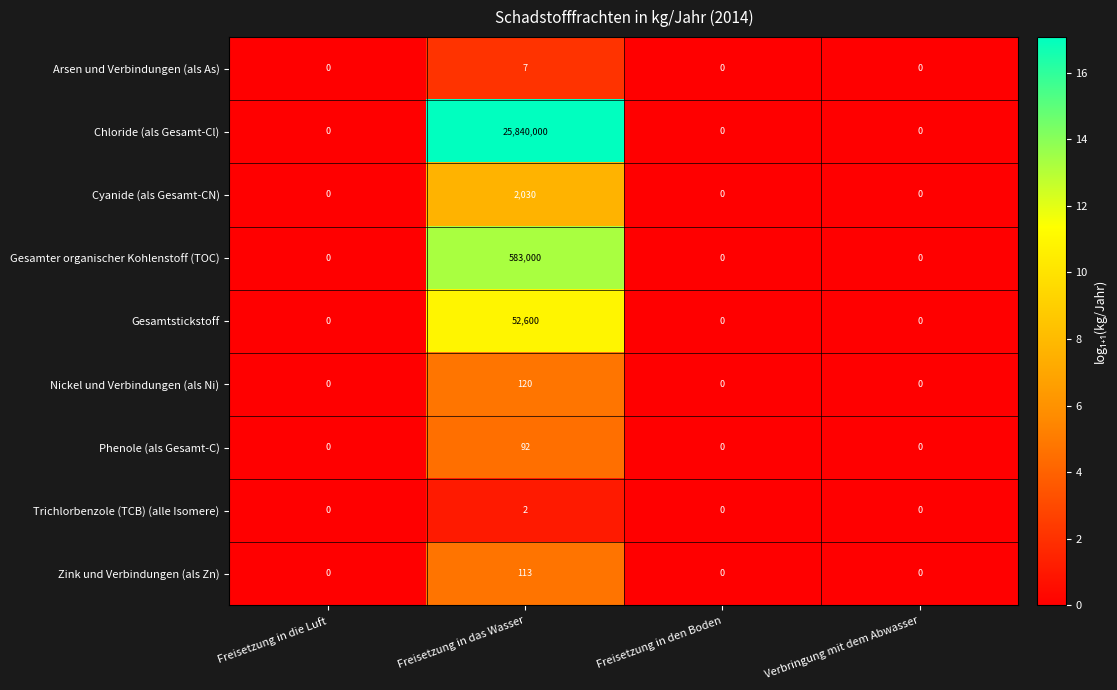

What is the average value of the Phenole (als Gesamt-C) series?

23